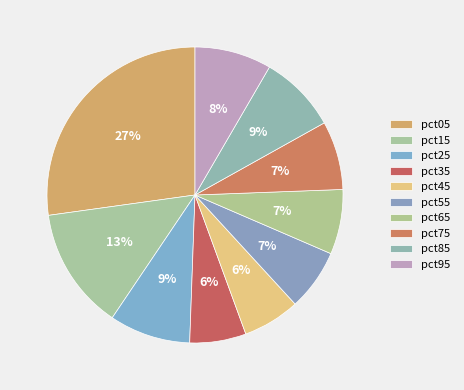

Count the number of slices in the pie.

10